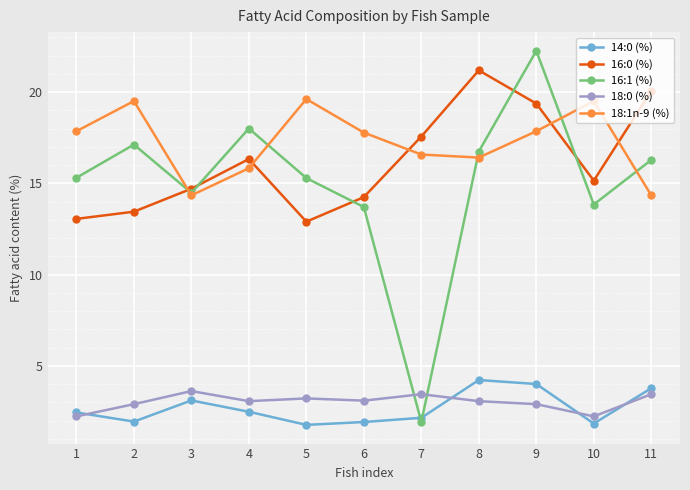

What is the maximum value for 18:0 (%)?

3.6